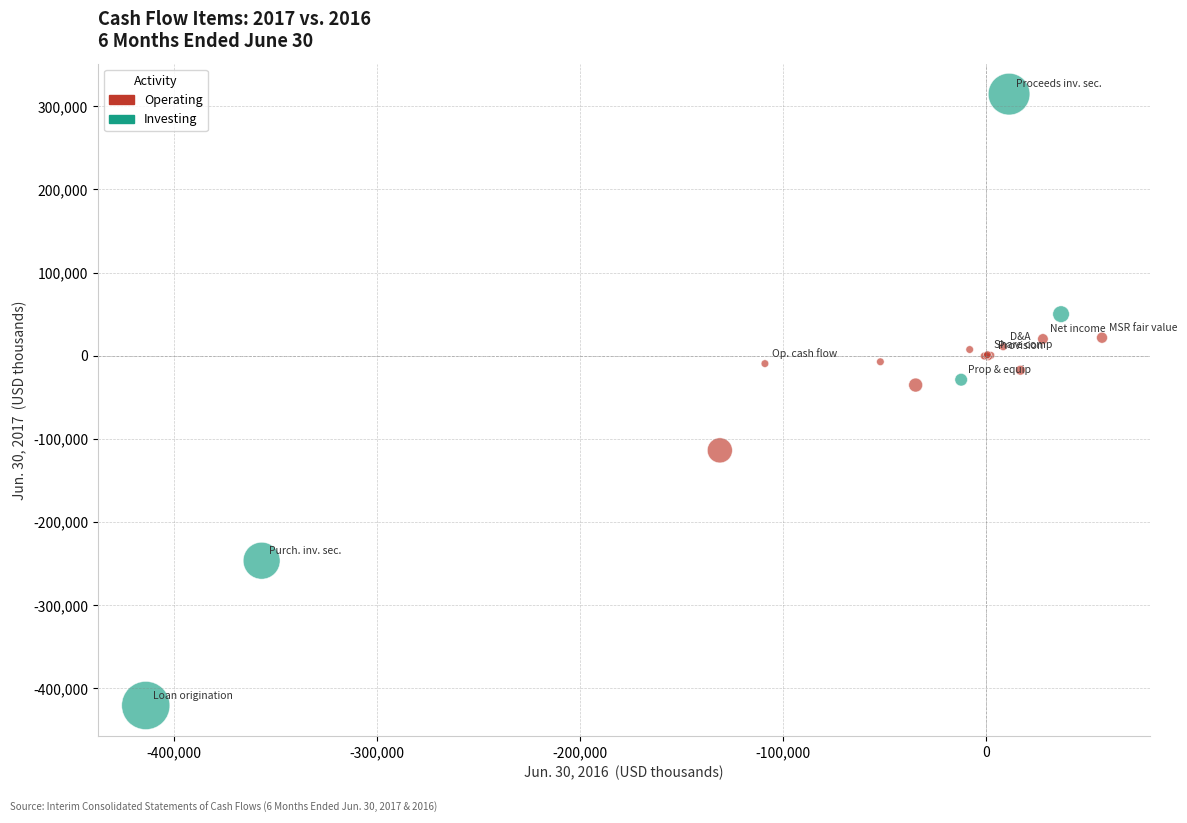

Which series reaches the maximum Y coordinate?

Investing